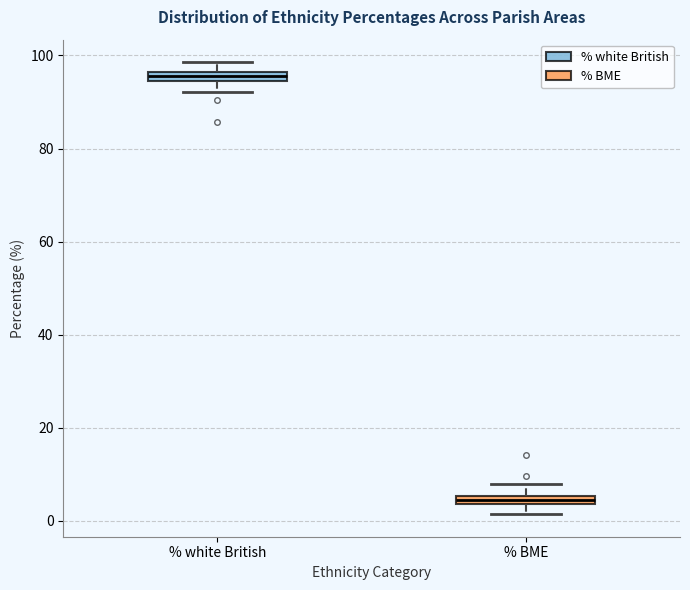

Where does the lower whisker of the box for % BME end on the y-axis? The values are not printed on the chart, so give them approximately, as read against the axis.

2